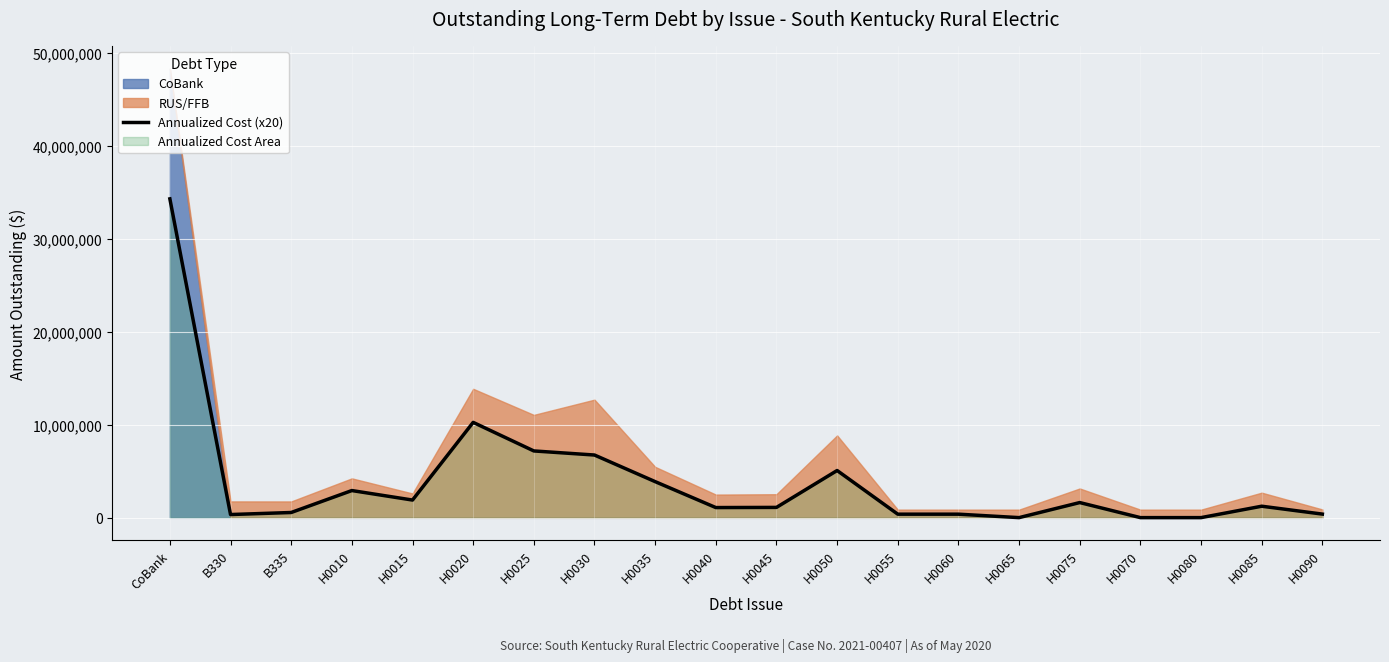

The value of Annualized Cost (x20) at CoBank is 34303273.0. True or false?

True